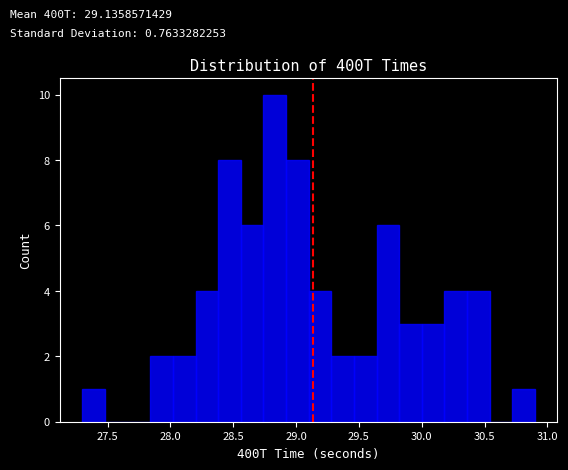

Read against the x-axis, roughly where is the centre of the tallest bar?

28.85